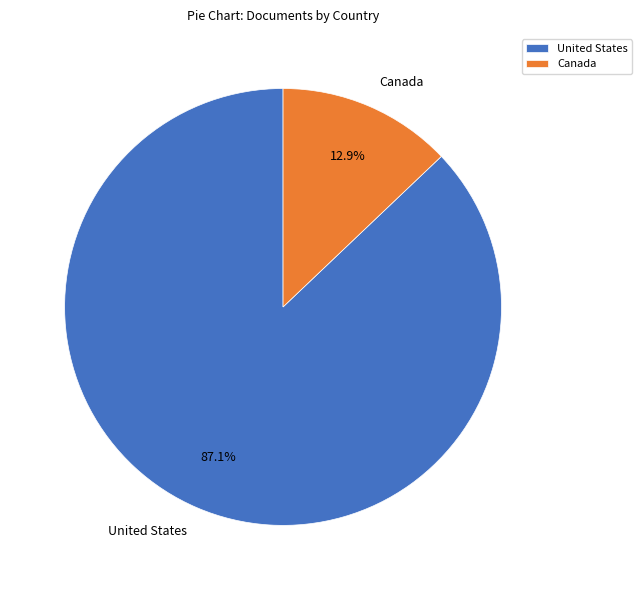

The United States slice represents 87% of the pie. True or false?

True